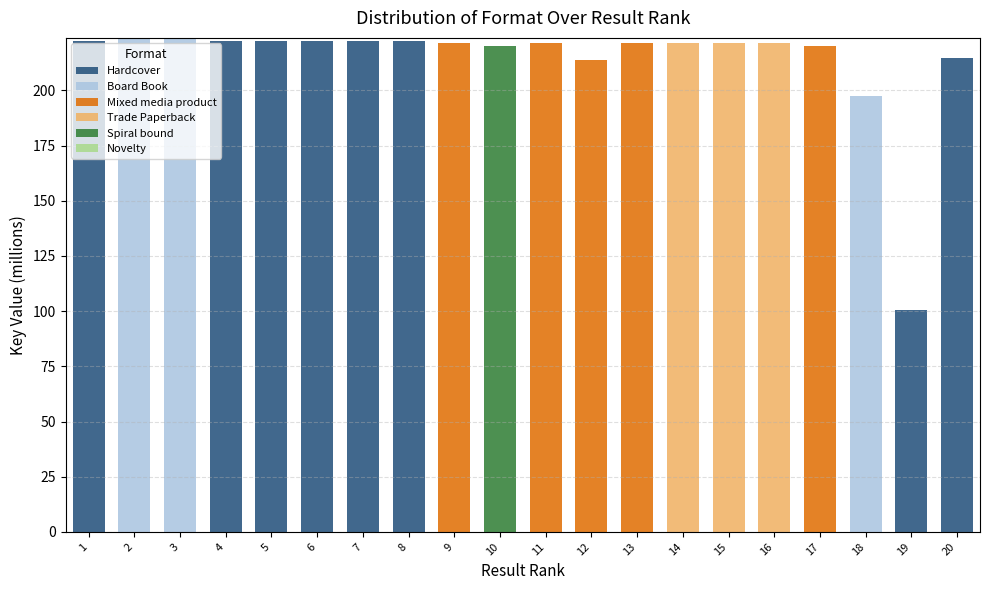

What is the total value across all series at 2?

223.8